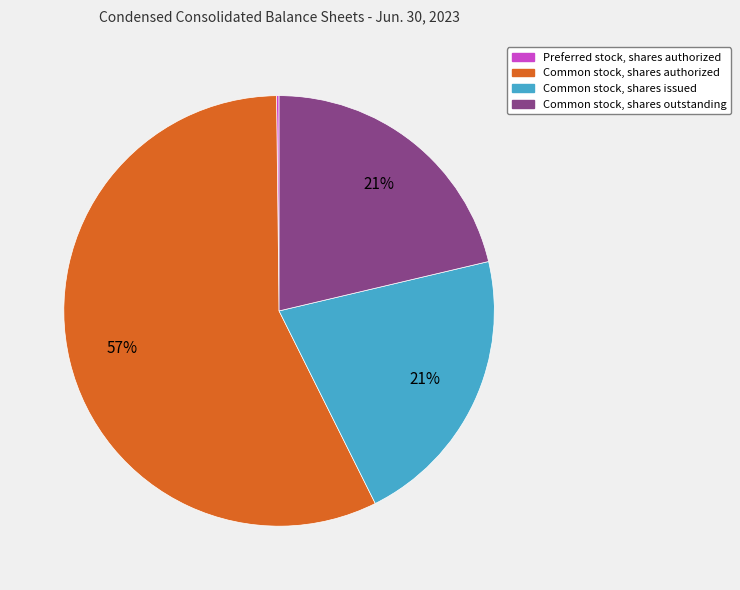

Does any single category account for the majority?

Yes